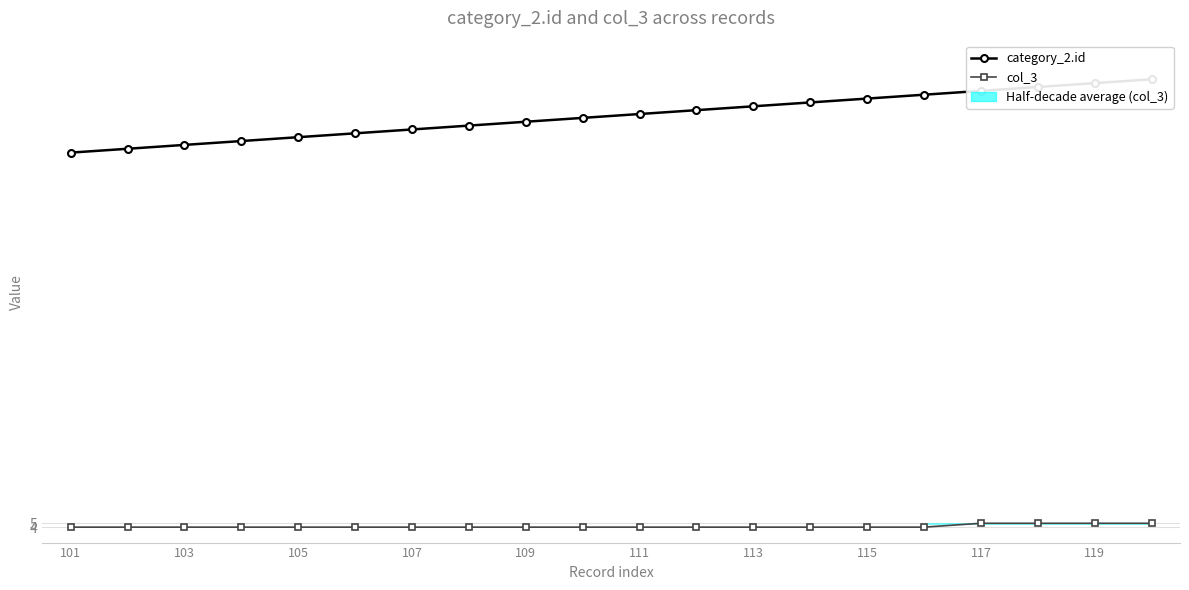

Which series has the largest total across all categories?

category_2.id